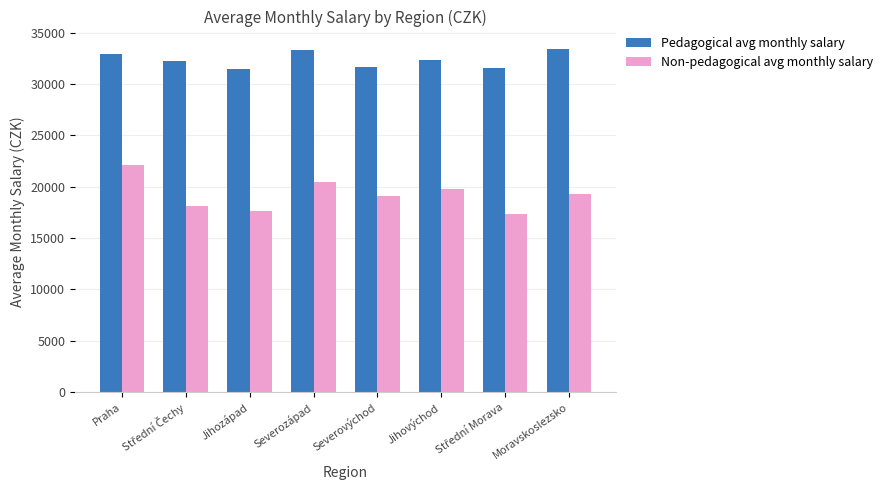

What is the spread (max minus min) of values at Severovýchod?

12531.2